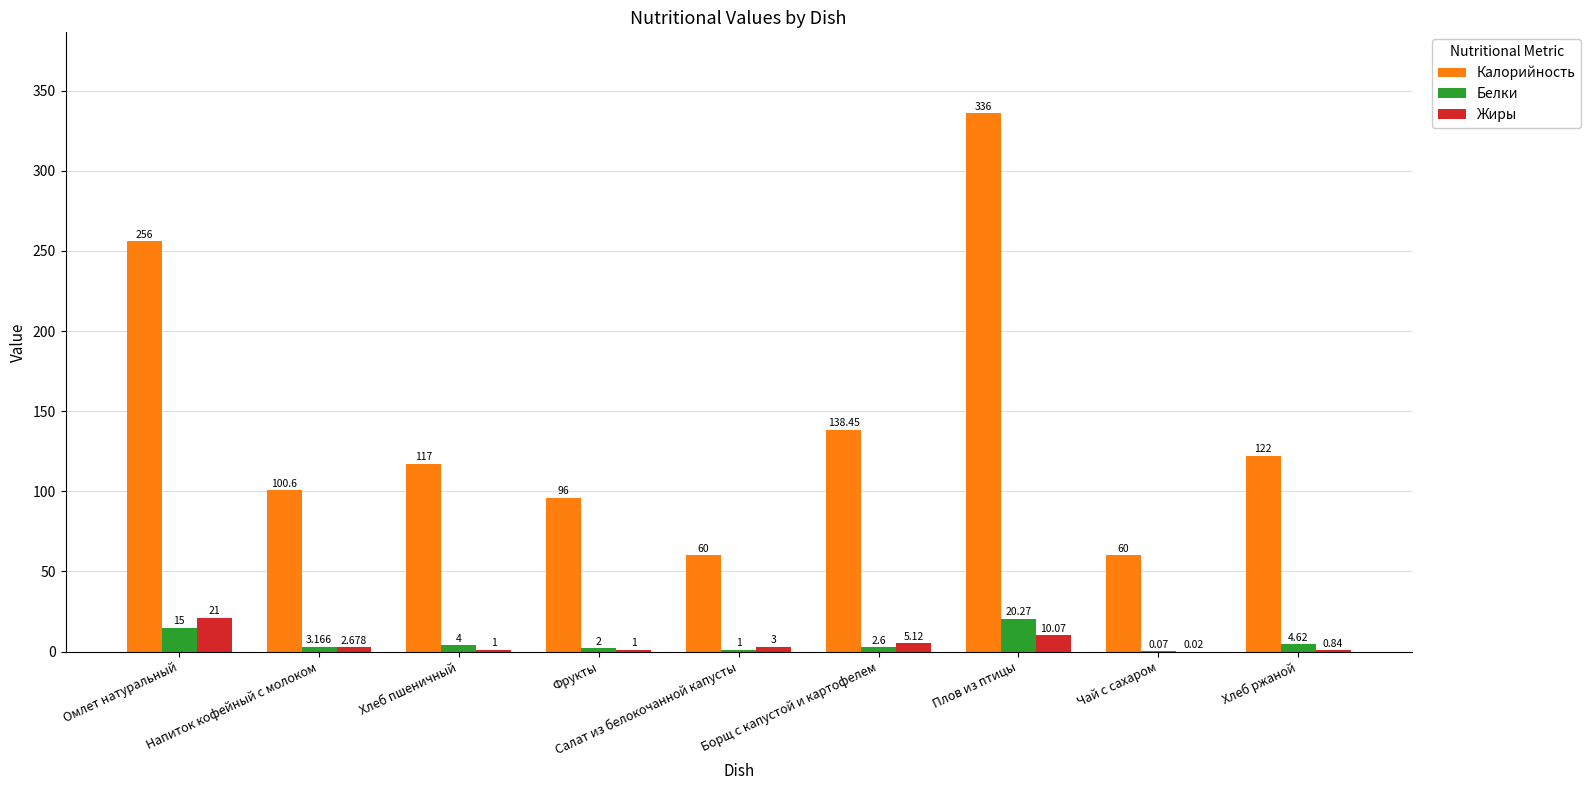

Which series has the largest total across all categories?

Калорийность